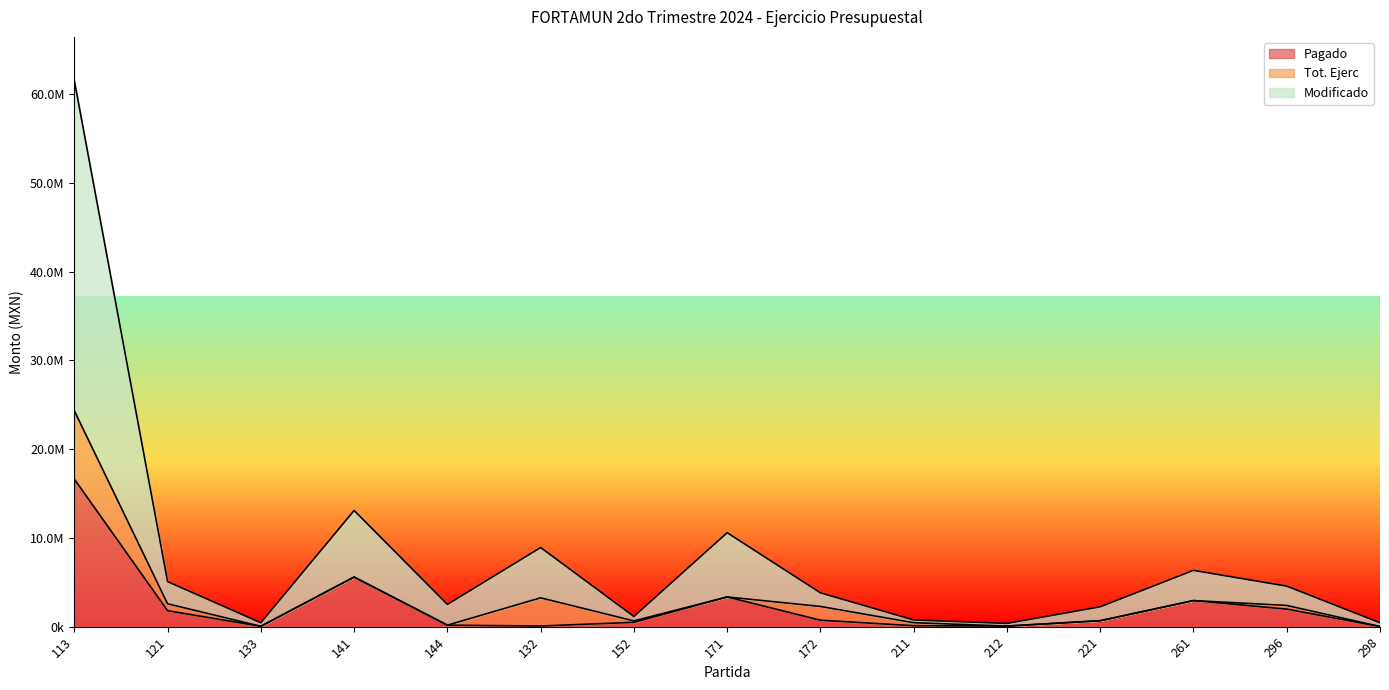

What value does the Modificado series have at 172?

3812545.8